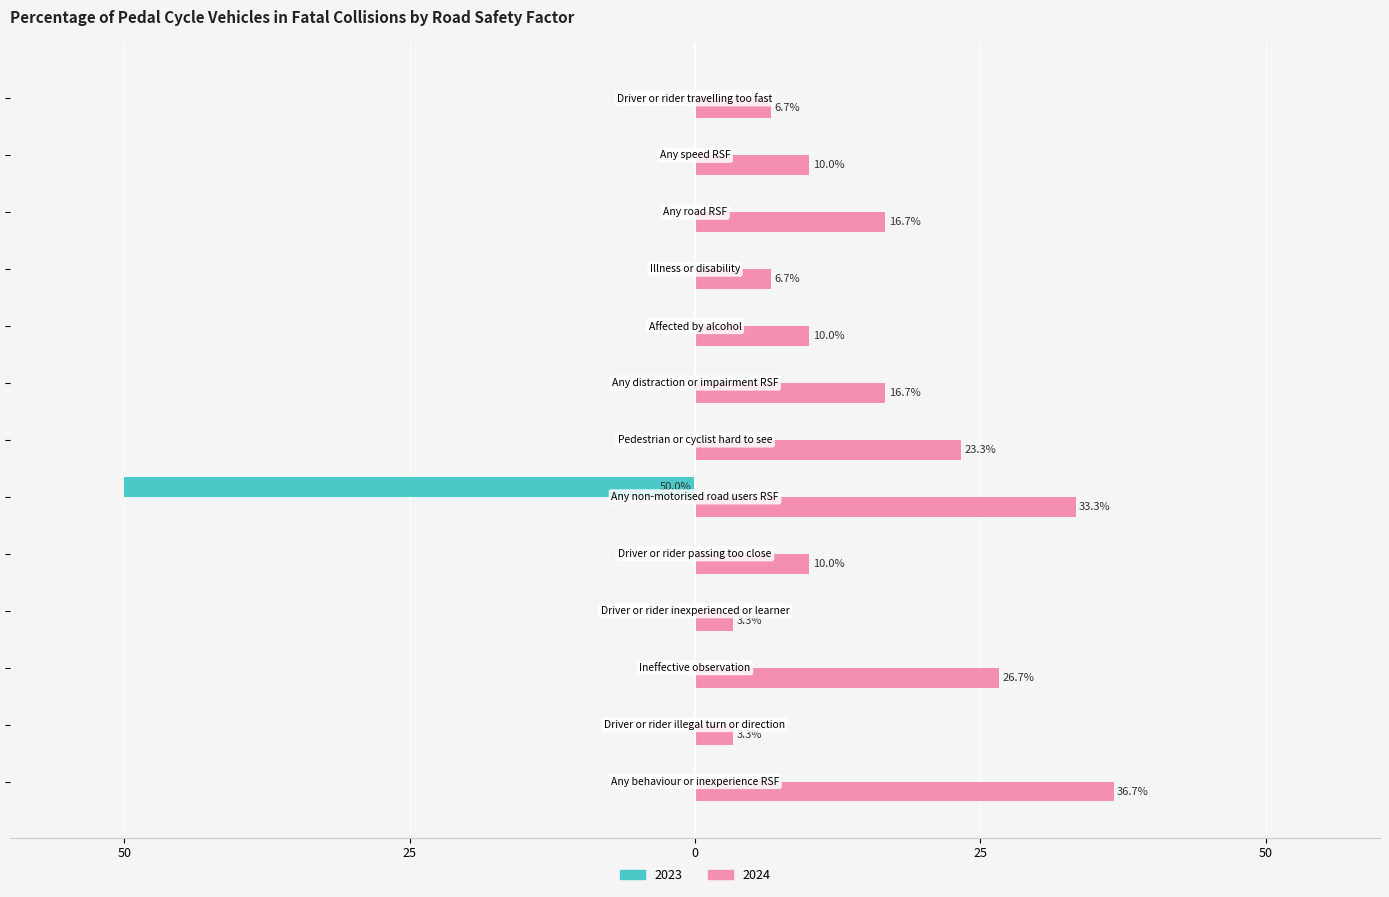

At which label is 2024 closest to 20?

Pedestrian or cyclist hard to see